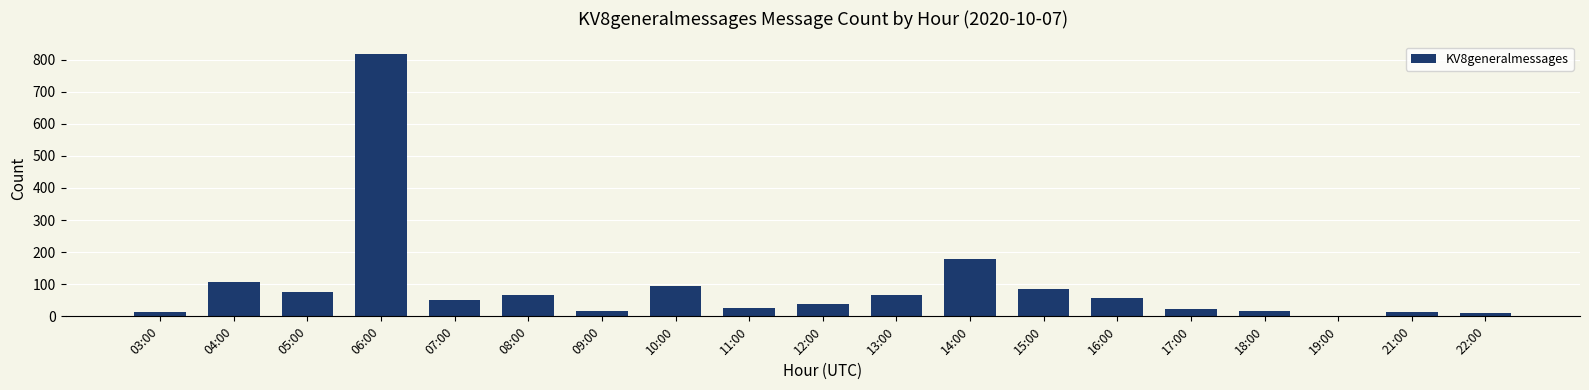

Which category has the highest value across all series?

06:00